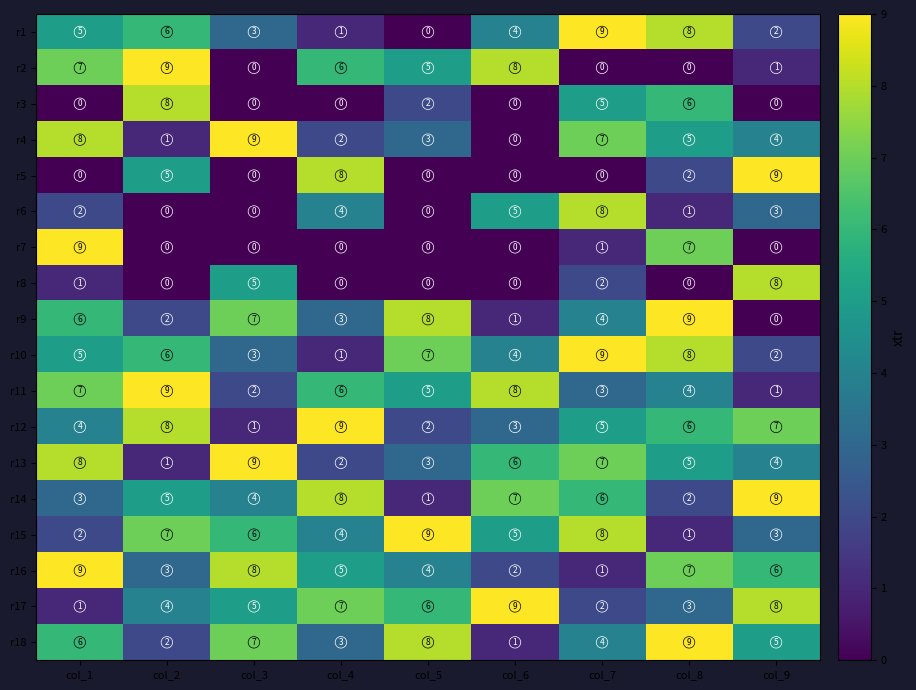

Which series changed the most between col_4 and col_6?

r5